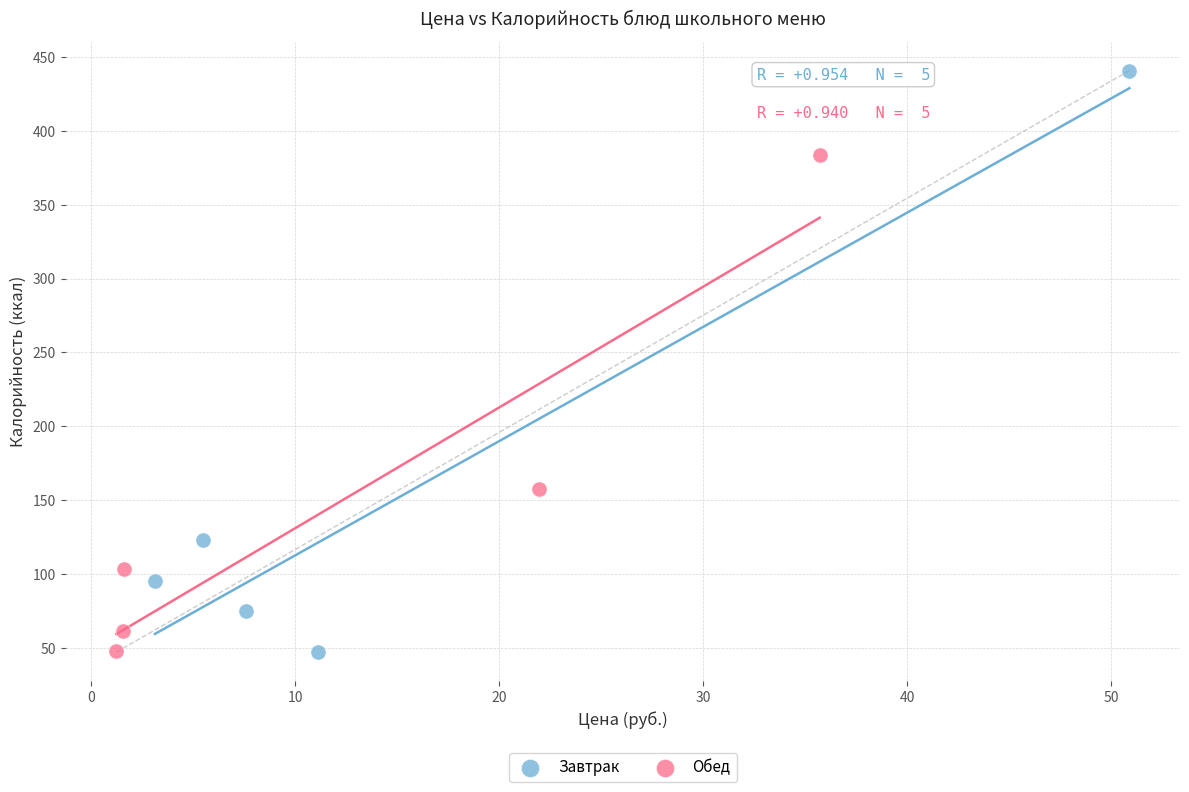

Which series reaches the maximum Y coordinate?

Завтрак